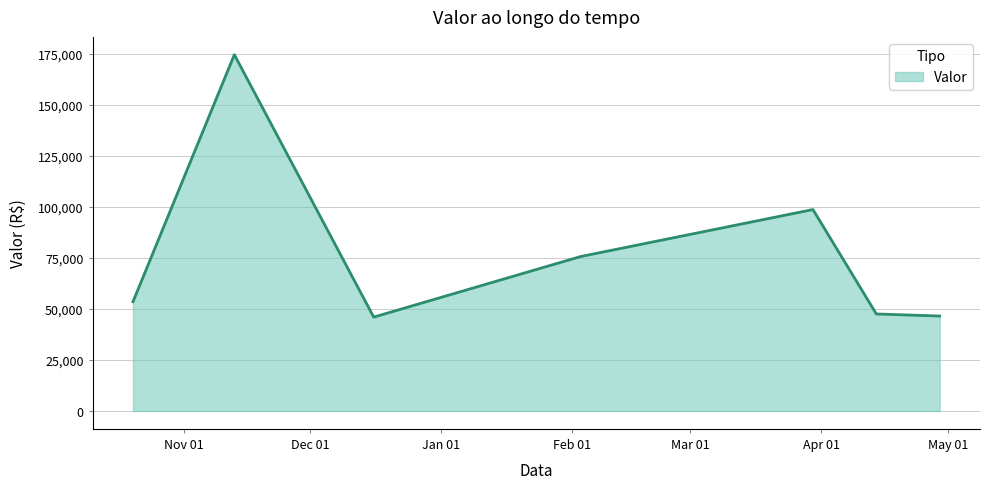

What is the greatest value displayed?

174550.5